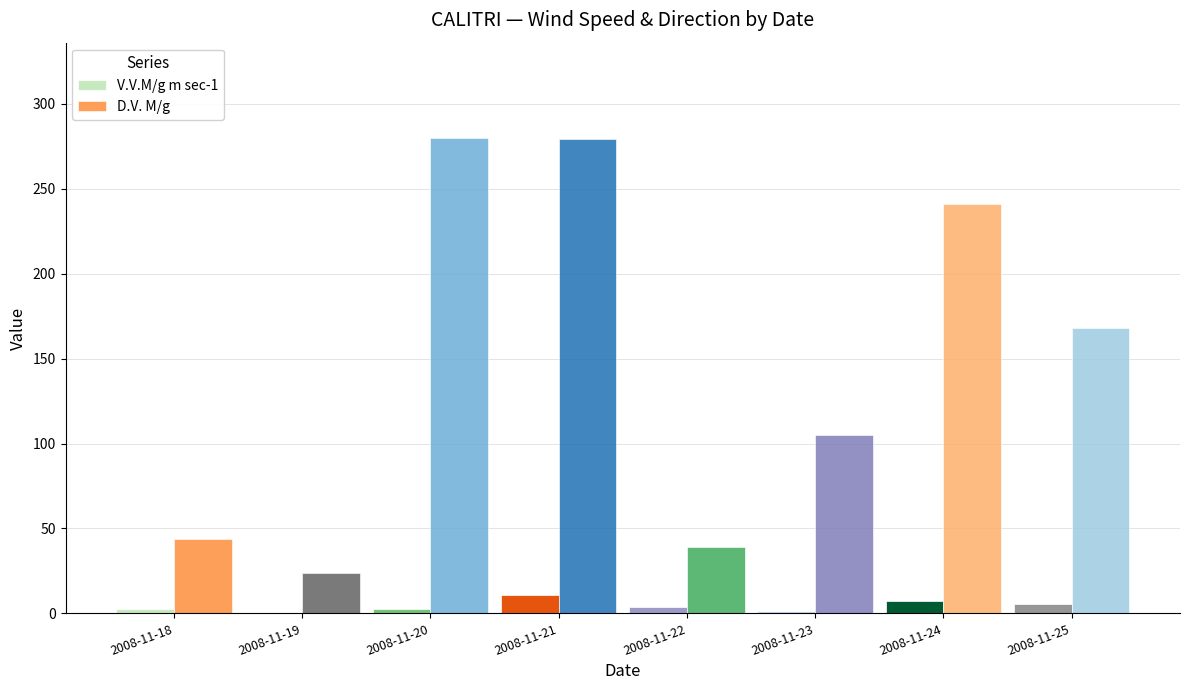

Between 2008-11-18 and 2008-11-24, which series saw the biggest shift?

D.V. M/g